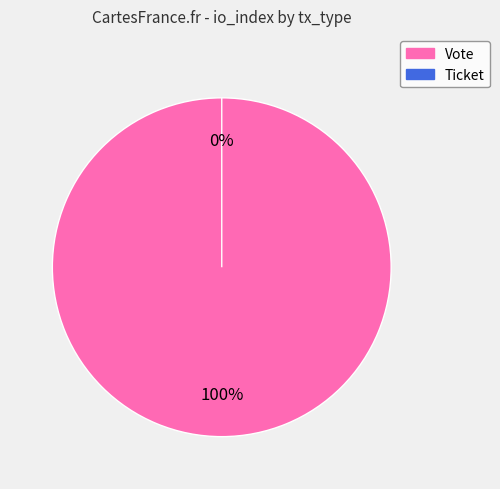

To the nearest percent, what is the difference between the Vote and Ticket slice percentages?

100%